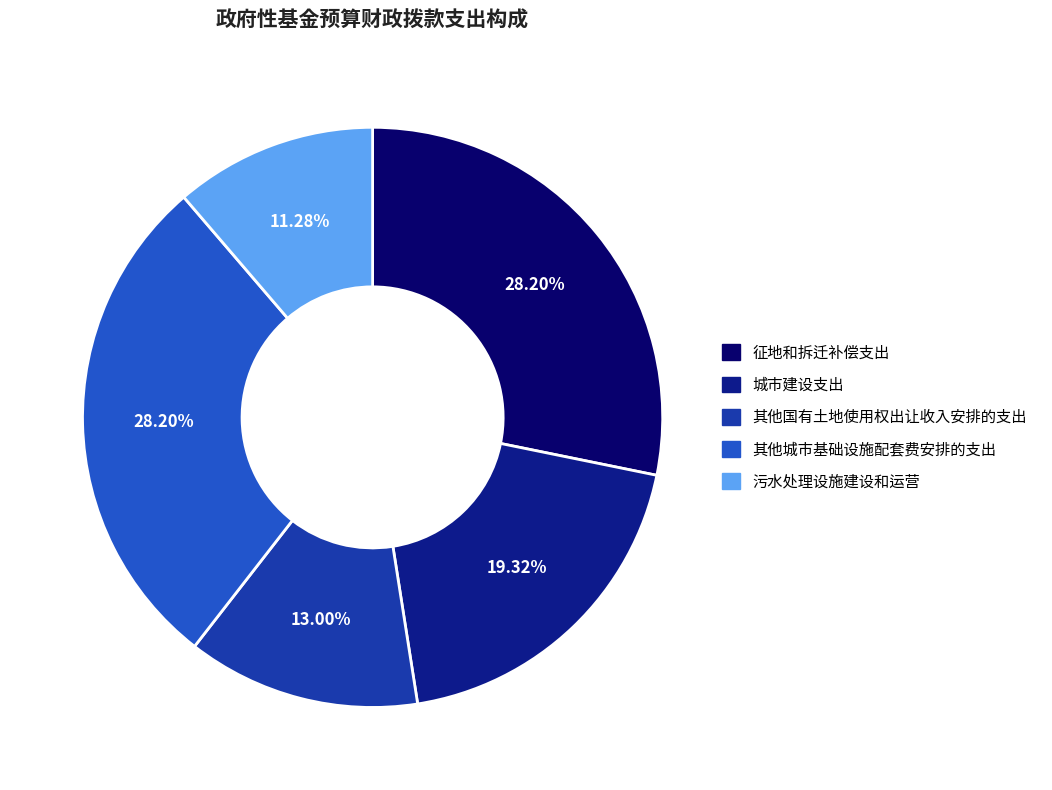

To the nearest percent, what is the difference between the largest and smallest slice percentages?

17%